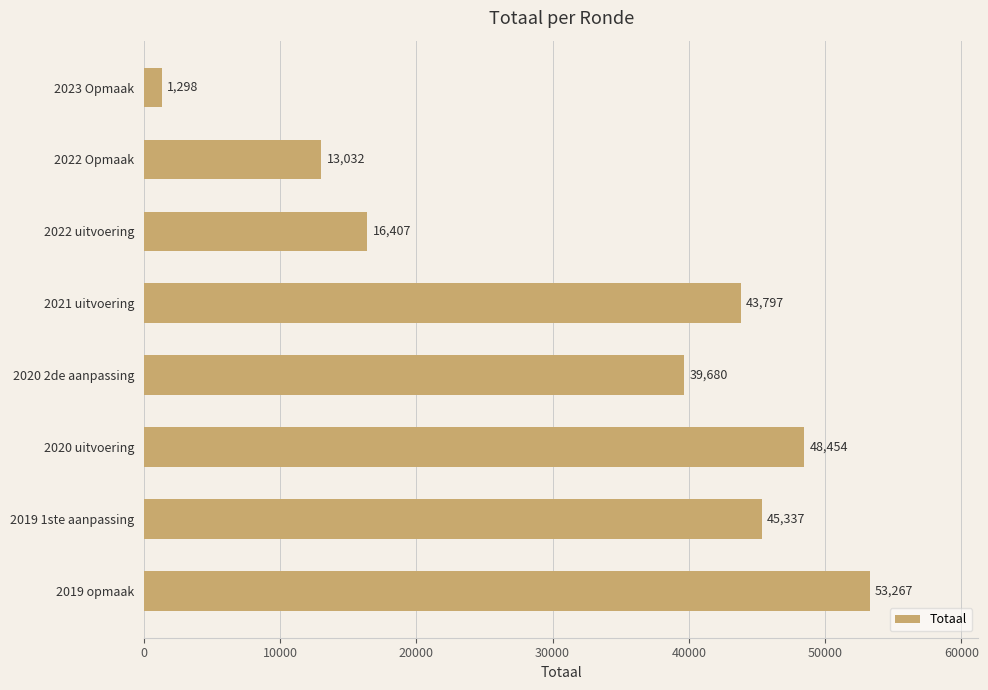

The value at 2022 uitvoering is 16407. True or false?

True